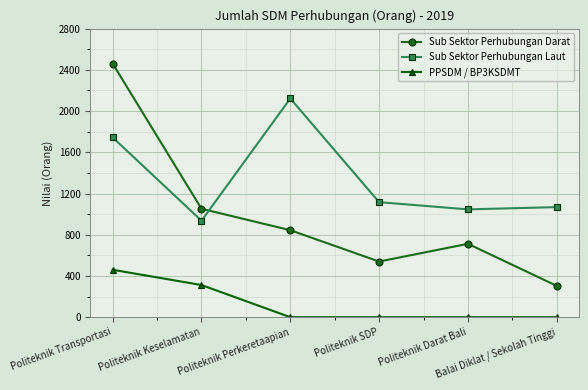

What is the sum of all Sub Sektor Perhubungan Darat values?

5912